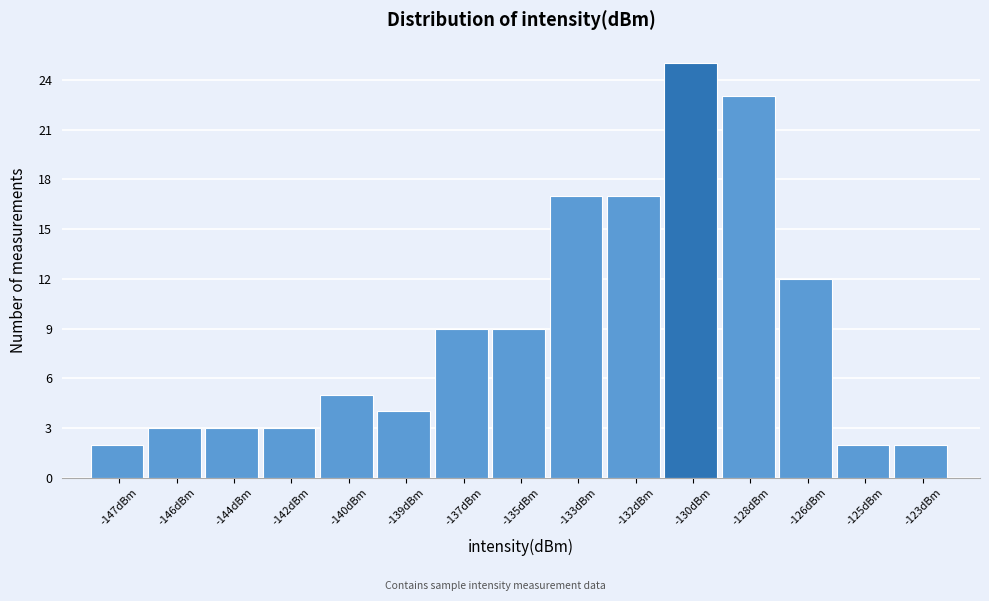

Reading right to left, transcribe all the data shown in this chart.

2	2	12	23	25	17	17	9	9	4	5	3	3	3	2